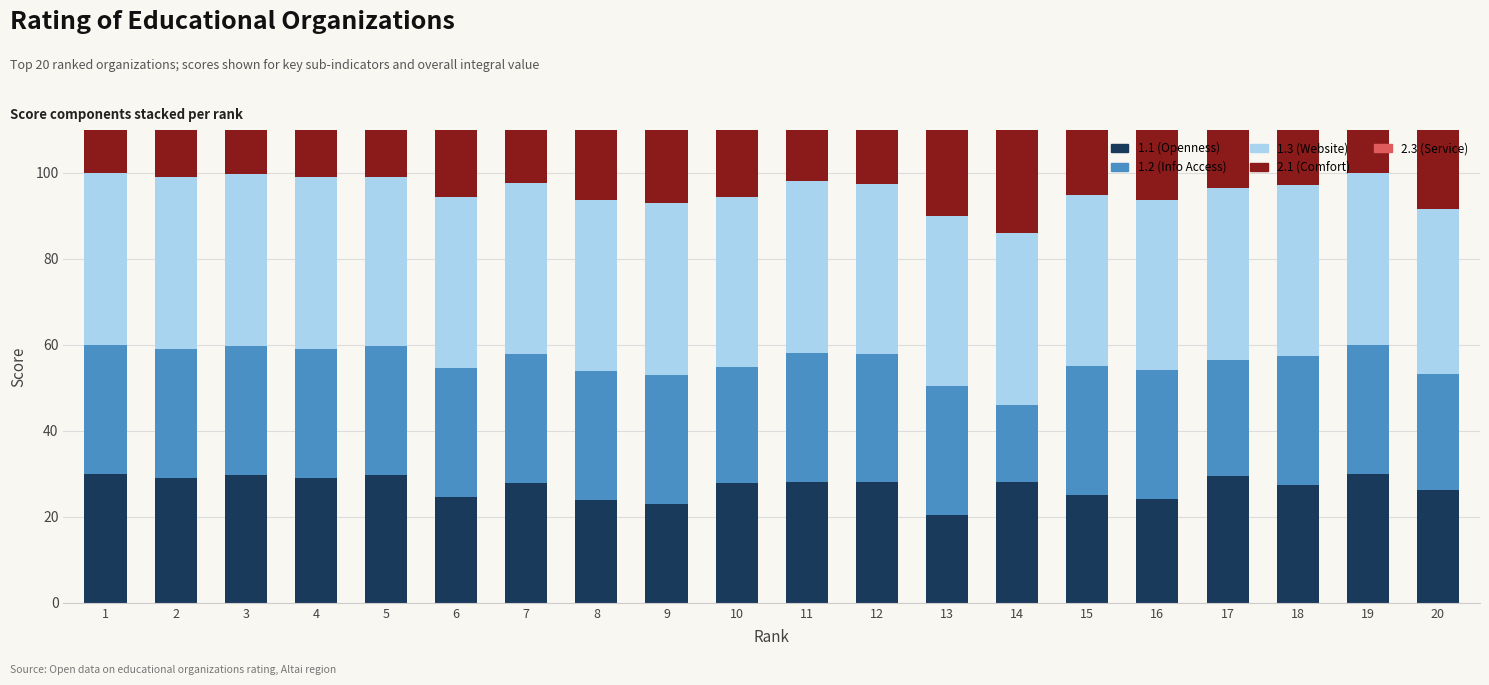

Rank the categories by 1.3 (Website) value from highest to lowest.

1, 2, 4, 9, 17, 19, 11, 3, 15, 14, 6, 7, 8, 18, 10, 13, 12, 16, 5, 20